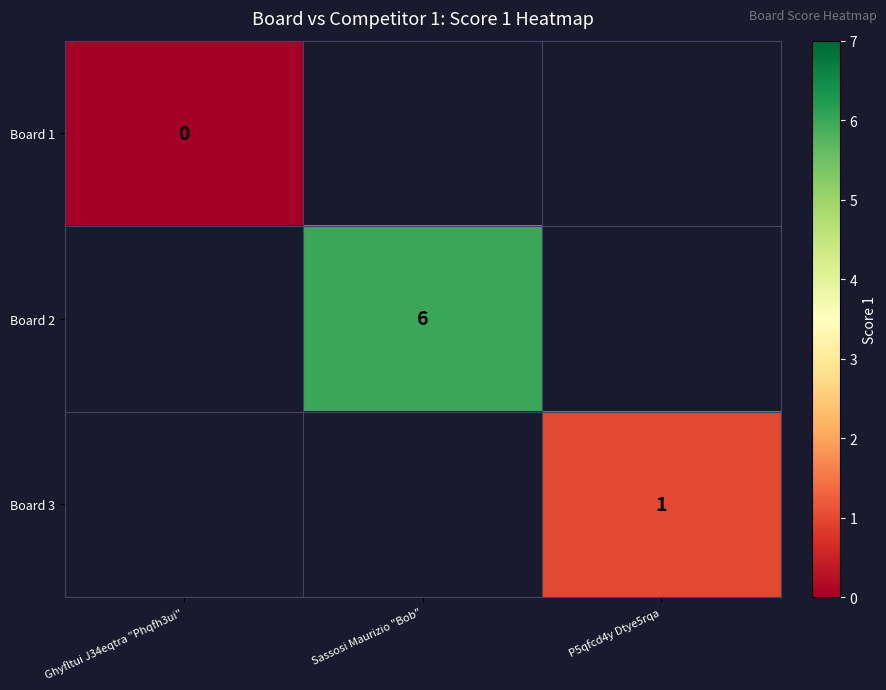

Is the value of Board 1 at Ghyfltui J34eqtra "Phqfh3ui" greater than the value of Board 3 at P5qfcd4y Dtye5rqa?

No